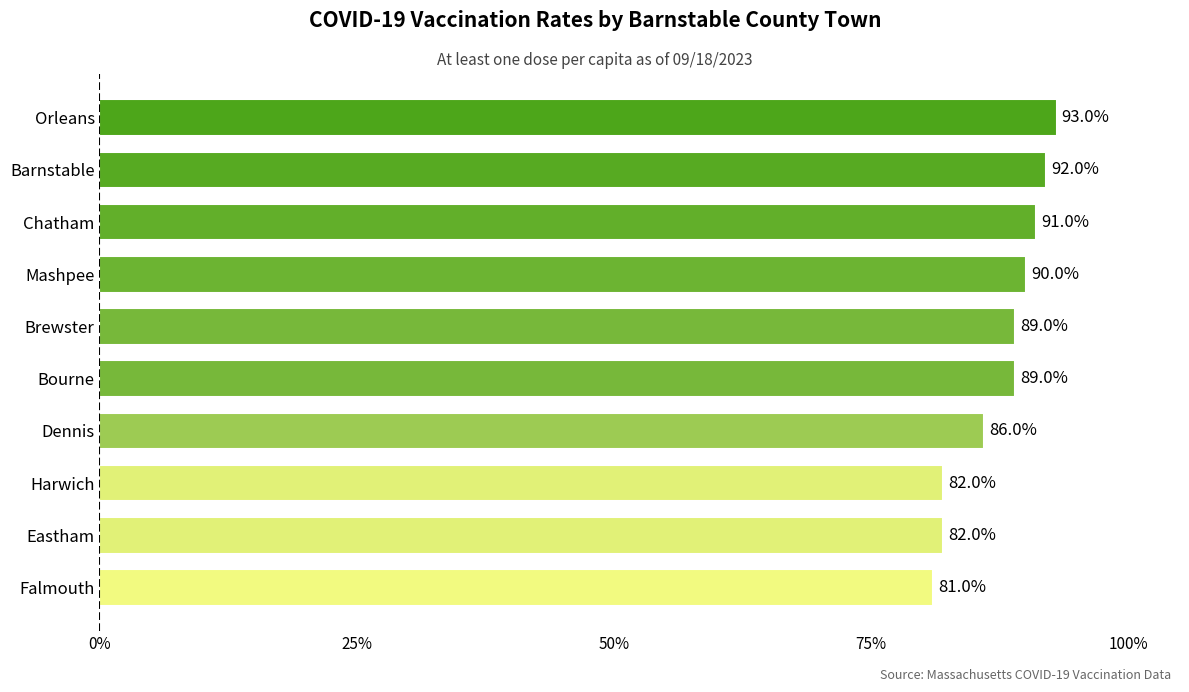

How many values are between 0 and 1?

10